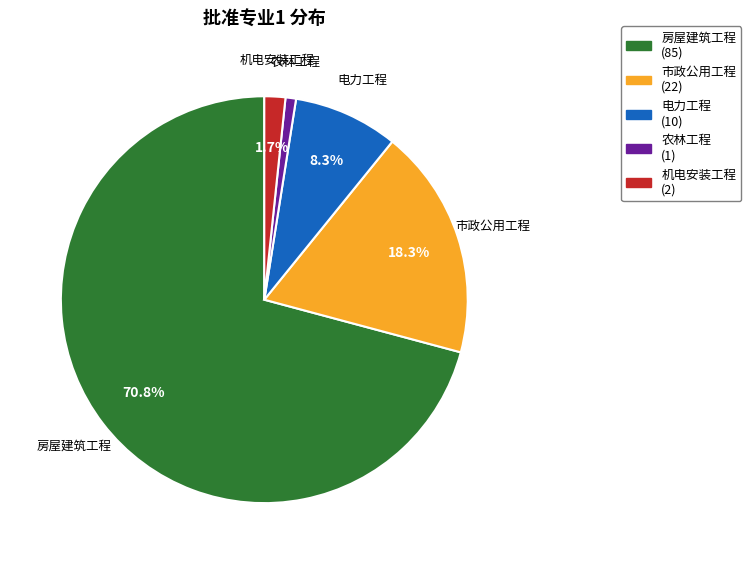

Which slice is the largest?

房屋建筑工程